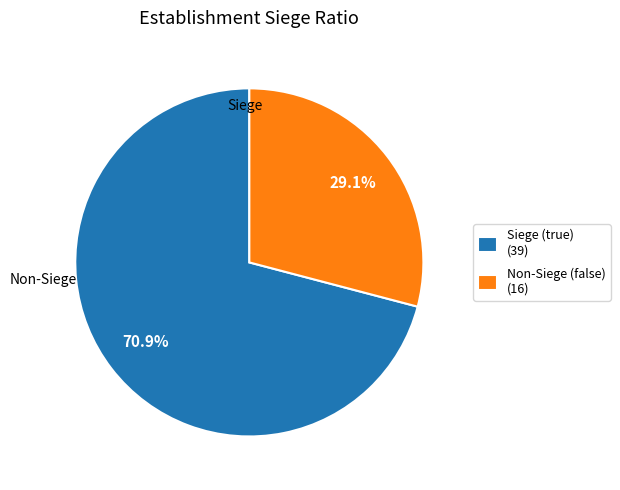

Does any single category account for the majority?

Yes